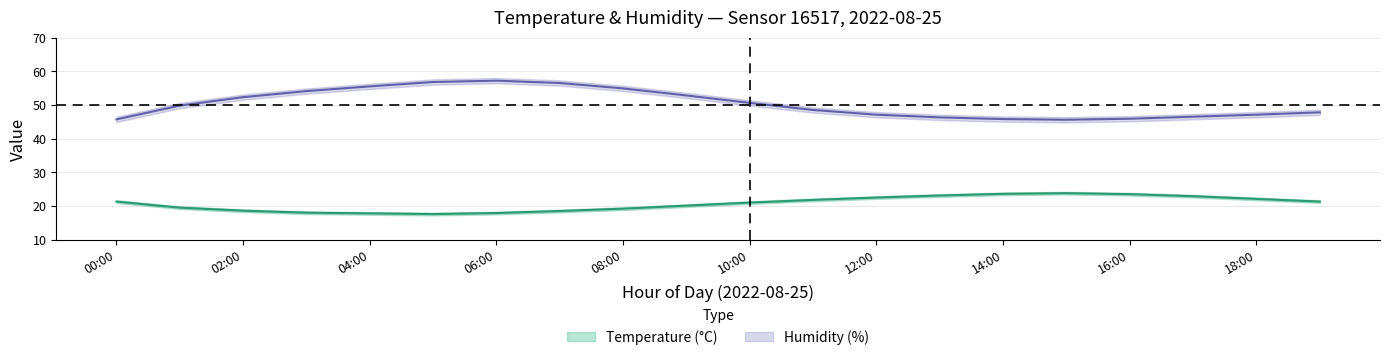

The value of humidity_lower at 19:00 is 73.6. True or false?

False